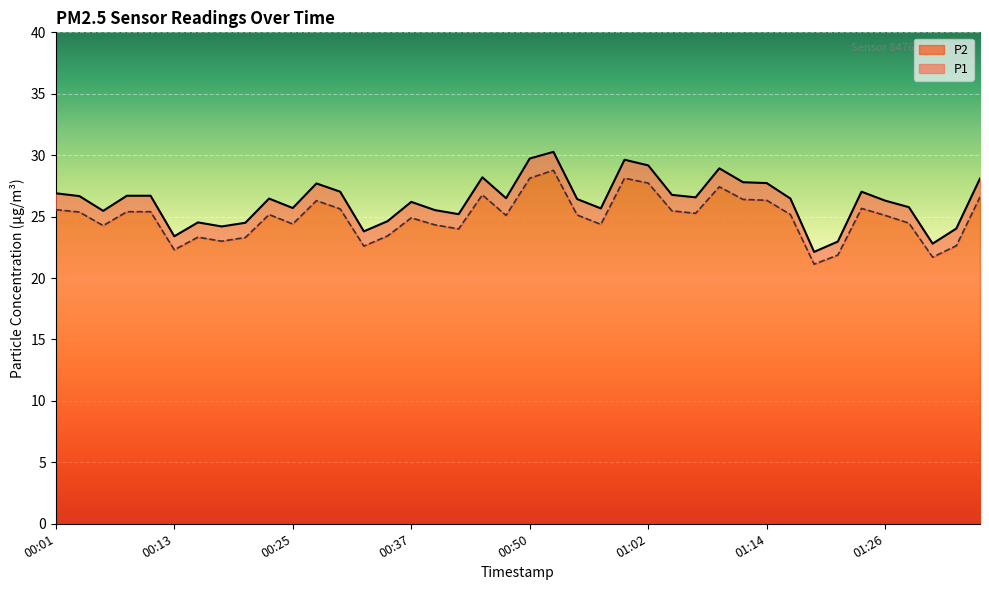

Reading left to right, what are all the values shown in this chart?

P1: 26.9	26.7	25.5	26.7	26.7	23.4	24.5	24.2	24.5	26.5	25.7	27.7	27.0	23.8	24.6	26.2	25.5	25.2	28.2	26.5	29.7	30.3	26.4	25.7	29.6	29.2	26.8	26.6	28.9	27.8	27.7	26.5	22.1	23.0	27.0	26.3	25.8	22.8	24.0	28.1
P2: 25.6	25.4	24.3	25.4	25.4	22.3	23.3	23.0	23.3	25.2	24.4	26.3	25.6	22.6	23.4	24.9	24.3	24.0	26.8	25.1	28.1	28.8	25.1	24.4	28.1	27.7	25.5	25.3	27.4	26.4	26.3	25.2	21.1	21.9	25.7	25.1	24.5	21.7	22.6	26.6